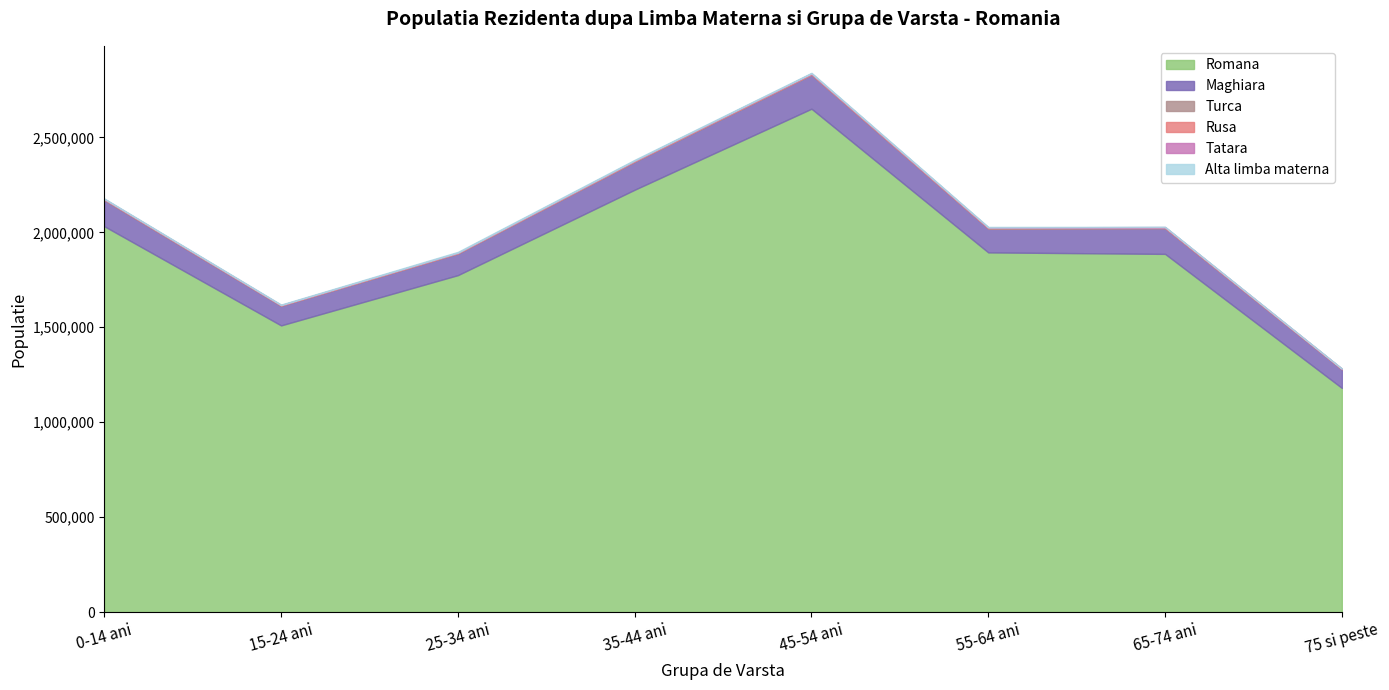

At which category is the sum across all series the highest?

45-54 ani